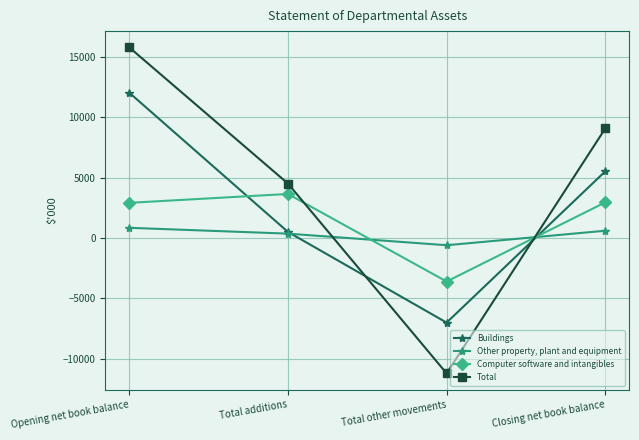

True or false: Other property, plant and equipment has more than 1 interior local peaks.

False